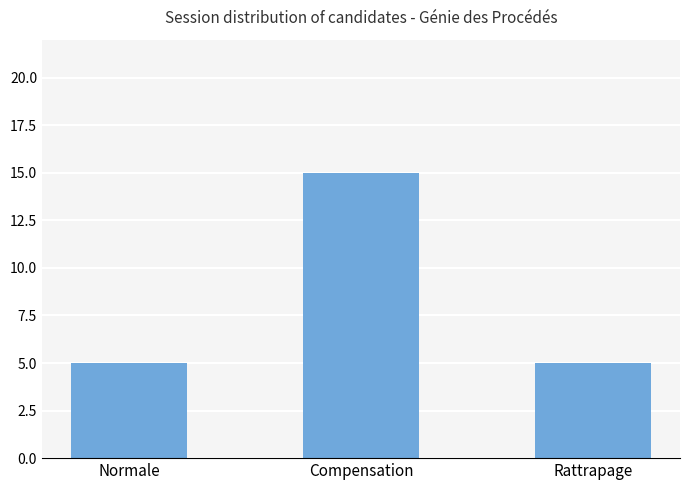

The chart shows a value of 7 at Rattrapage. True or false?

False